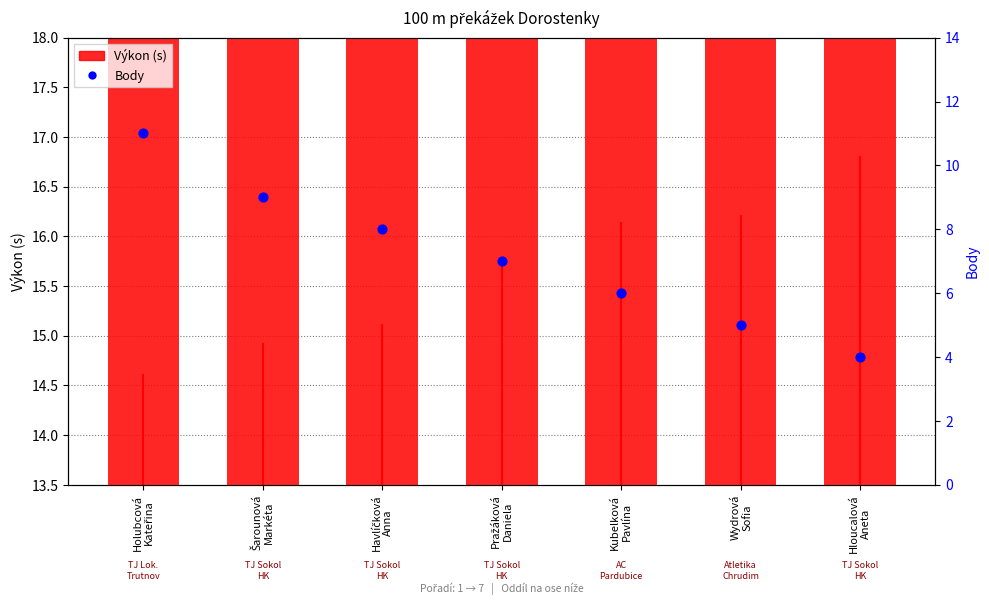

Which series contains the lowest Y value?

Body